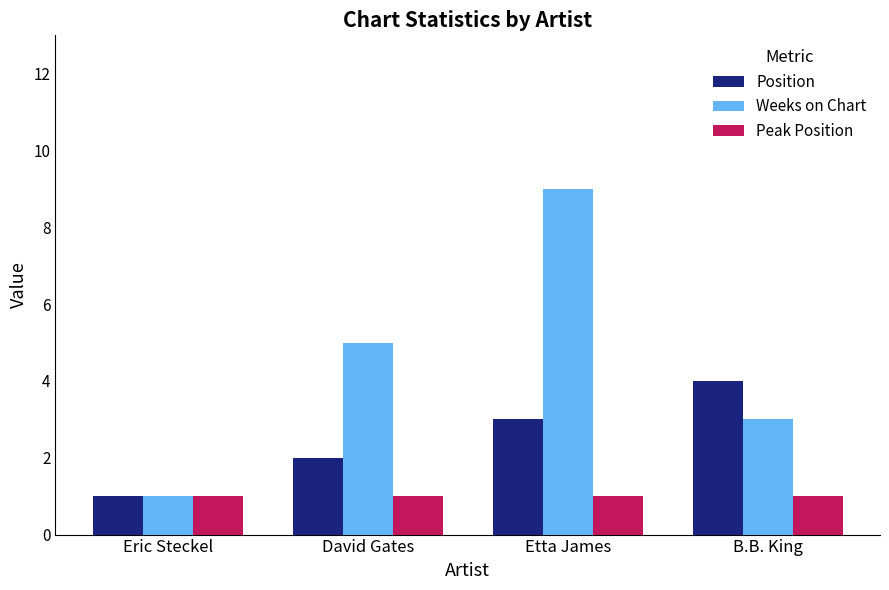

Which series has the largest range (max minus min)?

Weeks on Chart